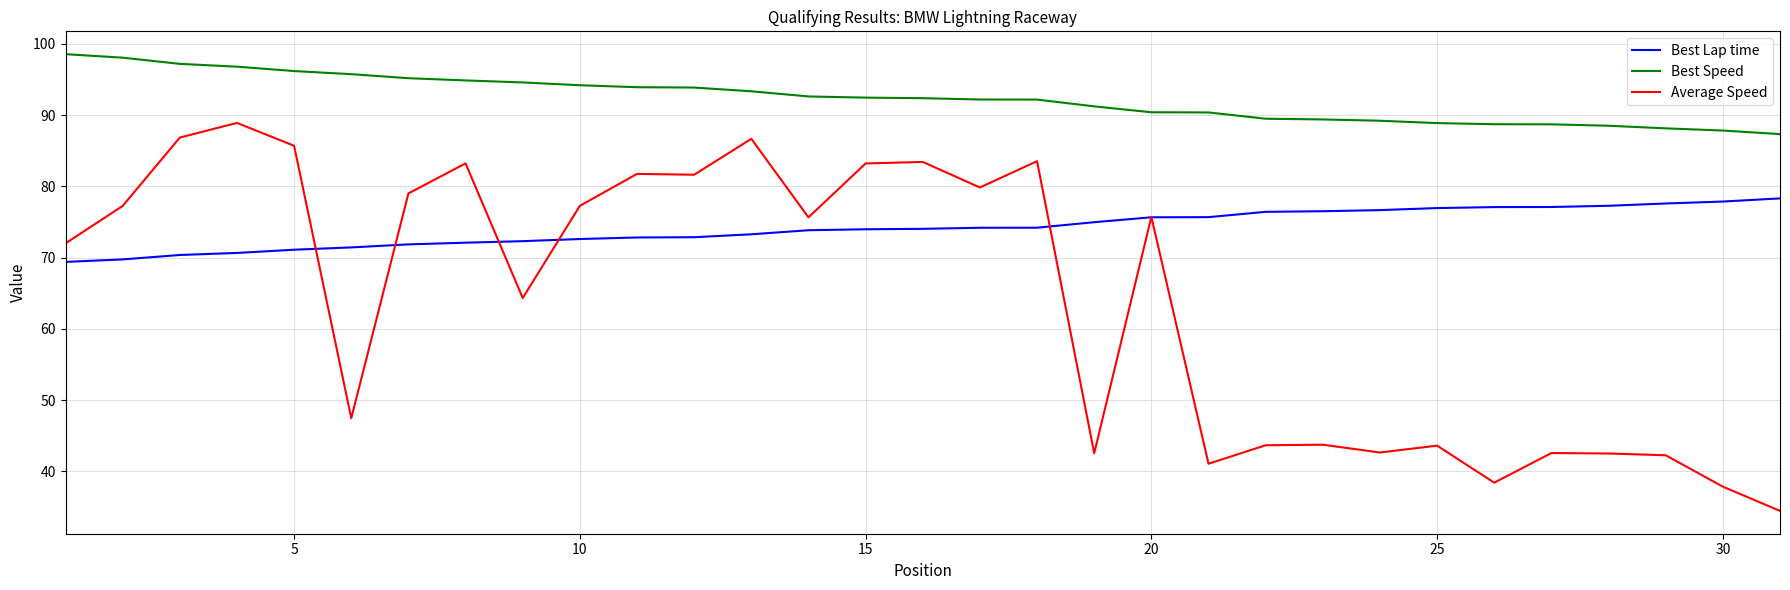

What is the sum of all Average Speed values?

1989.0